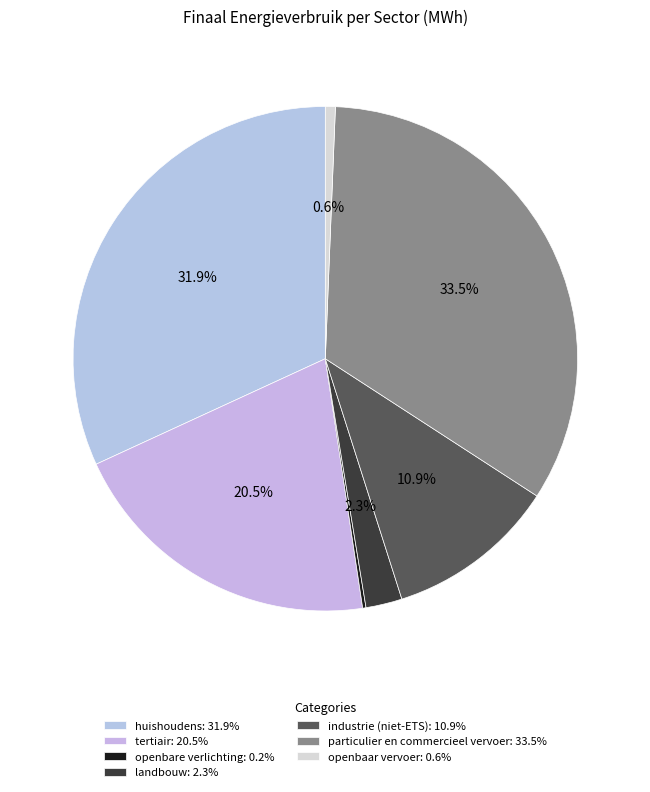

To the nearest percent, what portion does tertiair represent?

21%